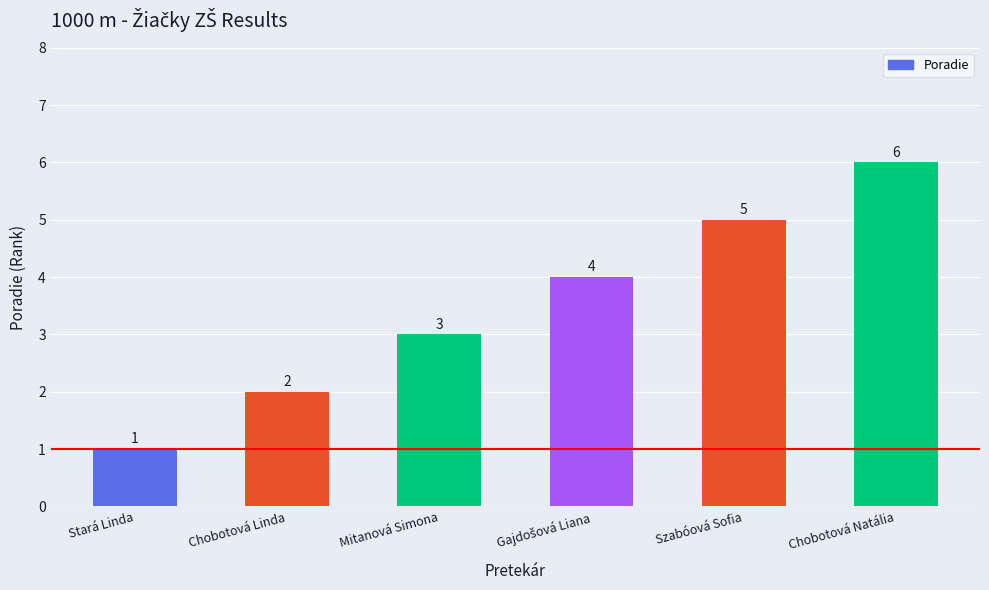

Reading right to left, list all the values displayed in this chart.

6	5	4	3	2	1